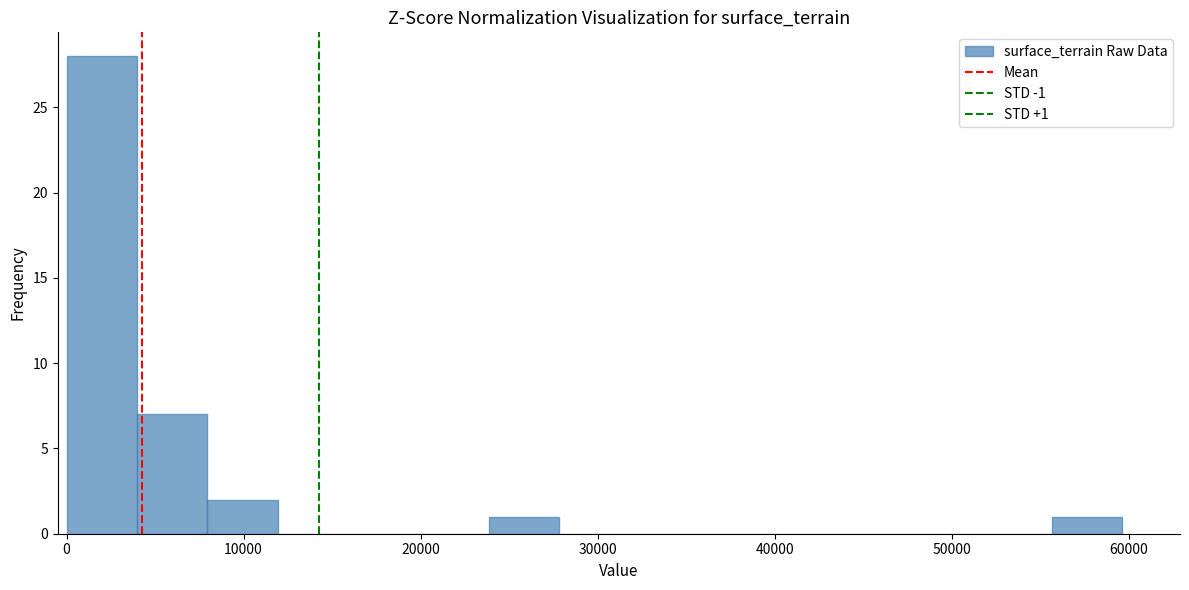

Around what value on the x-axis is the tallest bar? Give the approximate position of its centre, as read against the axis.

2000